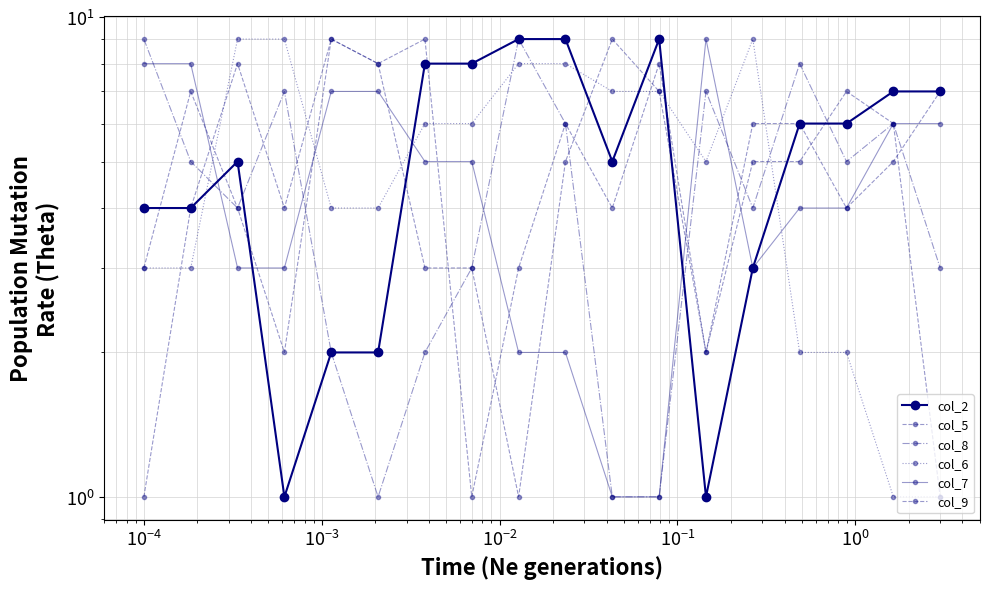

The col_2 series shows 4 at 9. True or false?

False